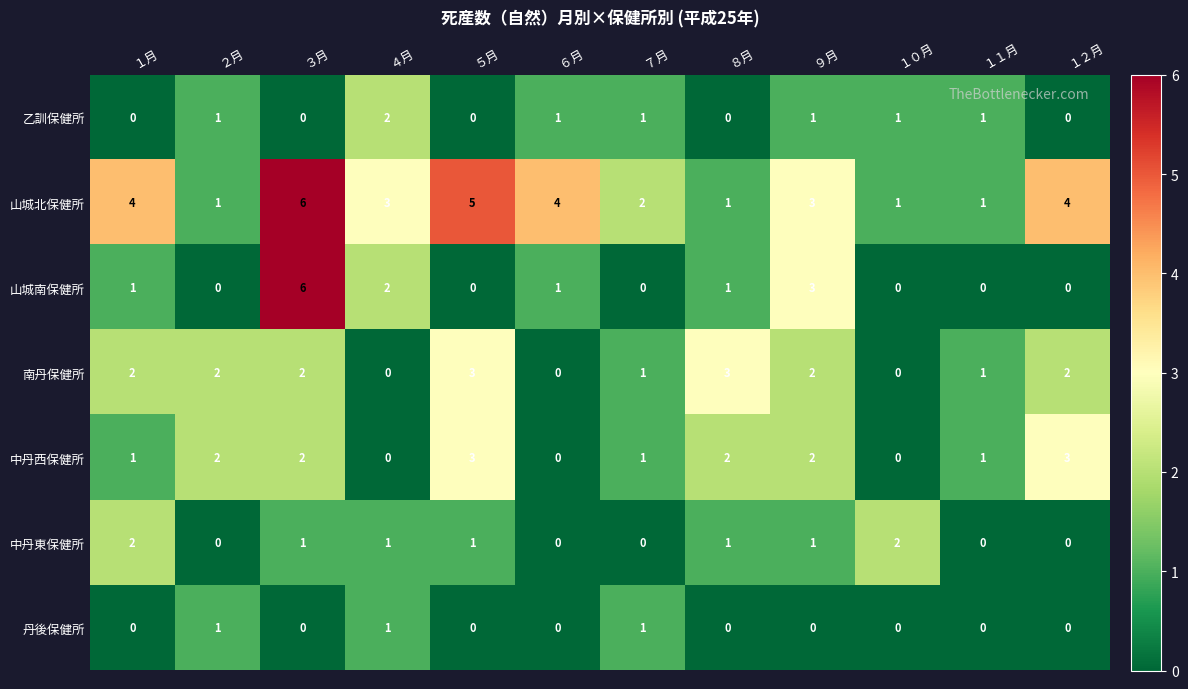

What is the difference between the highest and lowest values at １月?

4